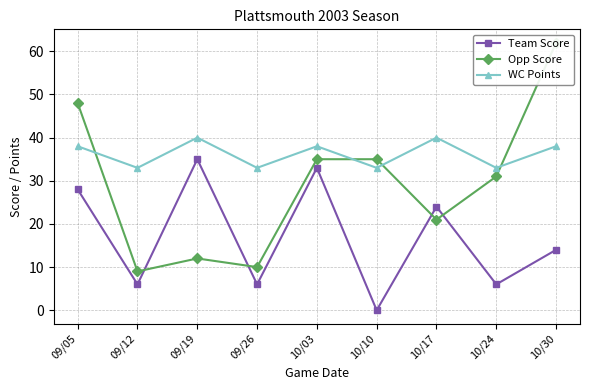

What are all the series names shown in the legend?

Team Score, Opp Score, WC Points